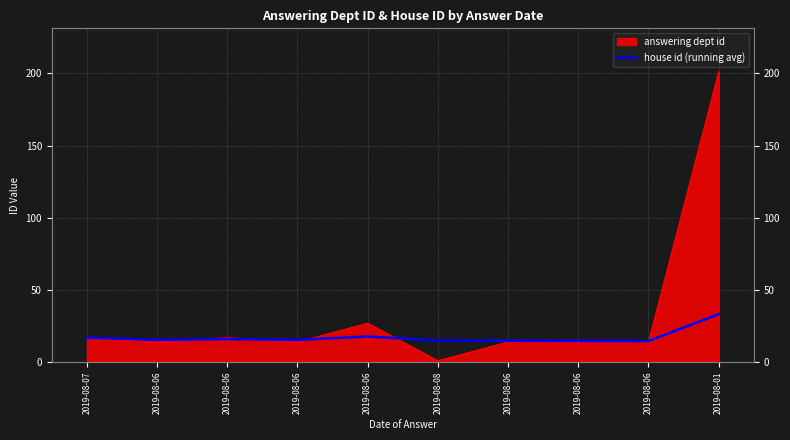

What value does the data have at 2019-08-06?

15.5